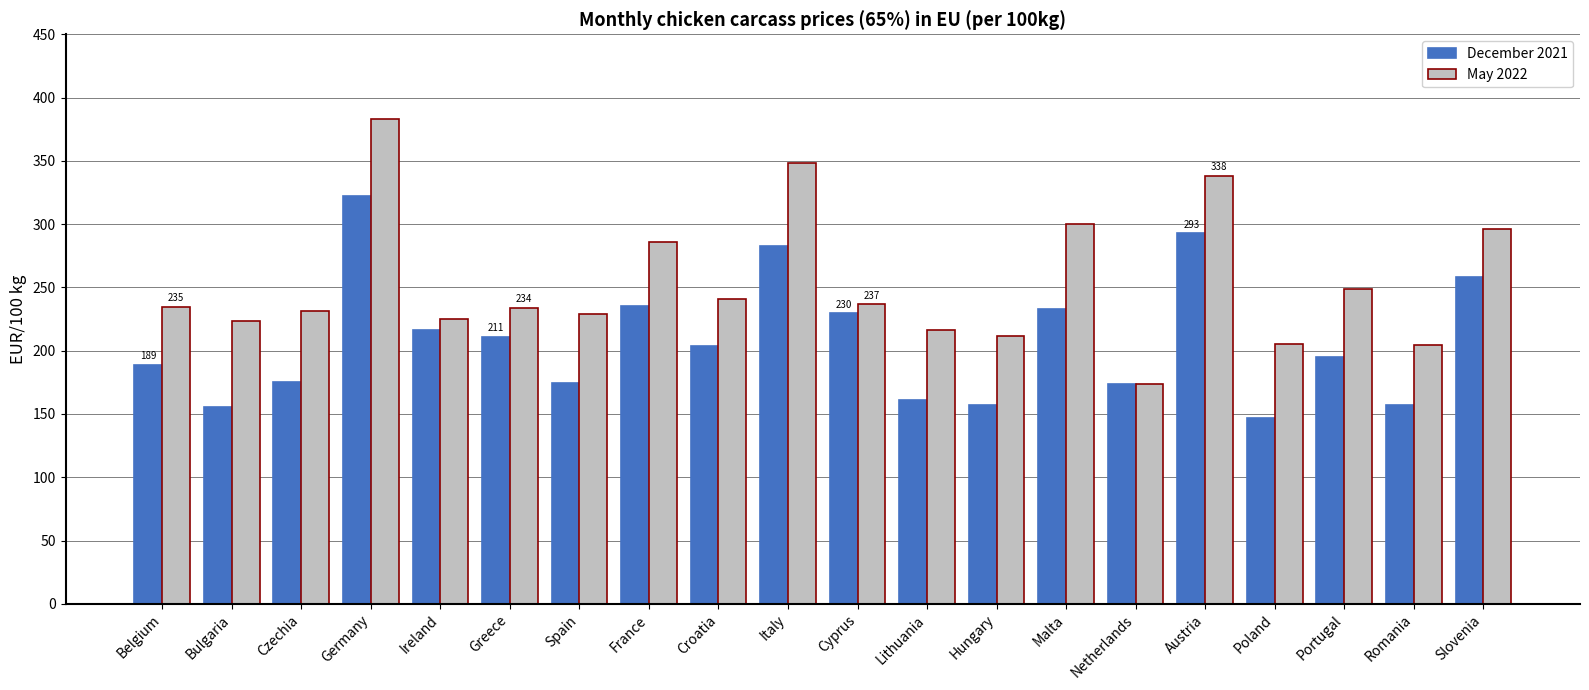

What is the difference between the December 2021 values at Czechia and Romania?

18.9